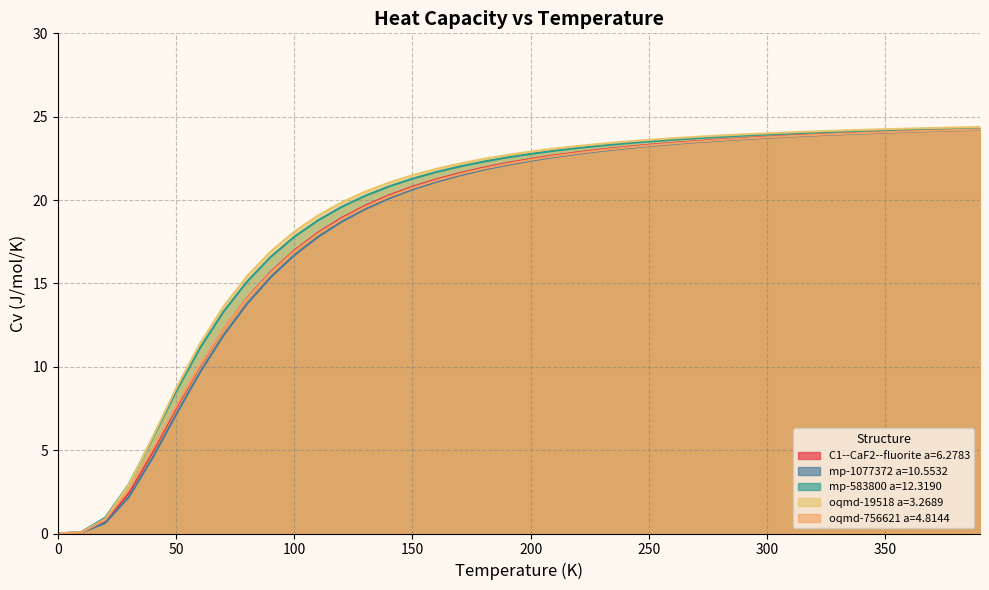

Read the oqmd-756621 a=4.8144 value at 150.

20.7